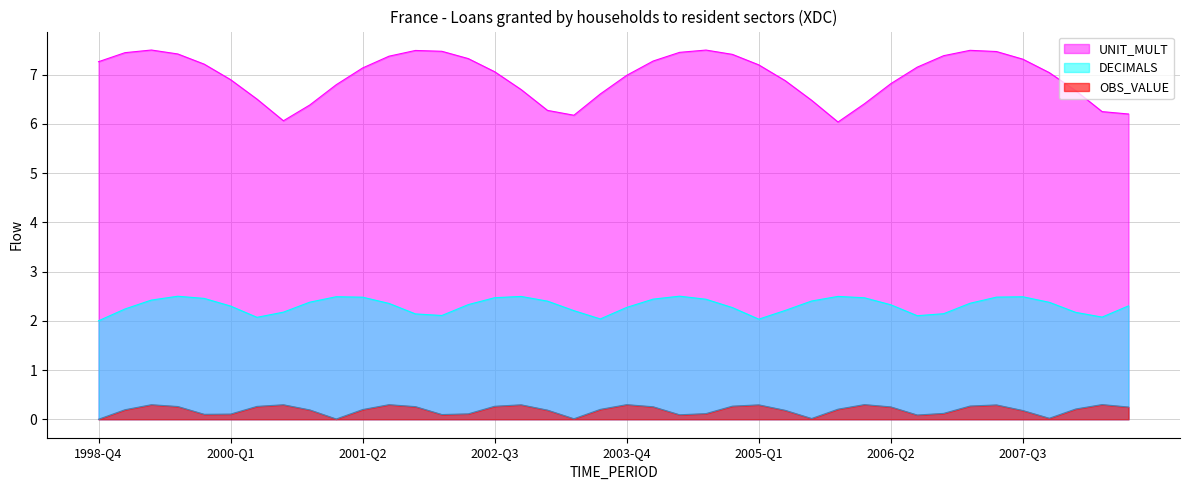

How many data points does each series have?

40